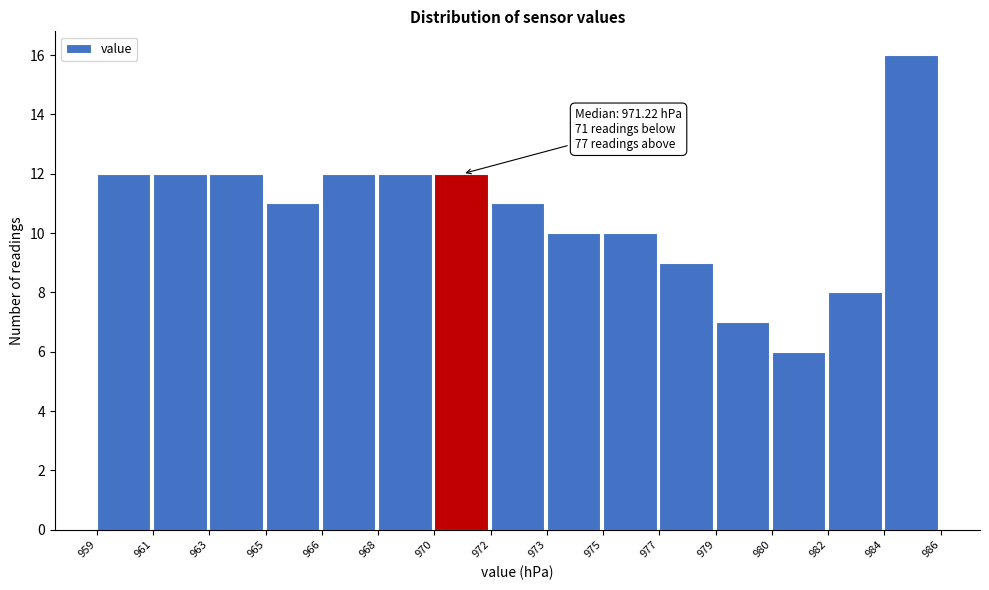

Reading left to right, transcribe all the data shown in this chart.

12	12	12	11	12	12	12	11	10	10	9	7	6	8	16